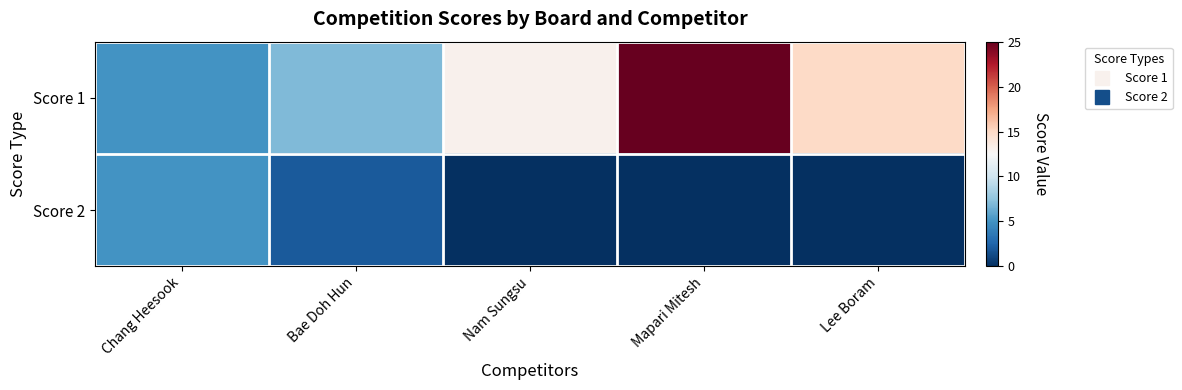

List the series in order of their overall mean, highest first.

Score 1, Score 2